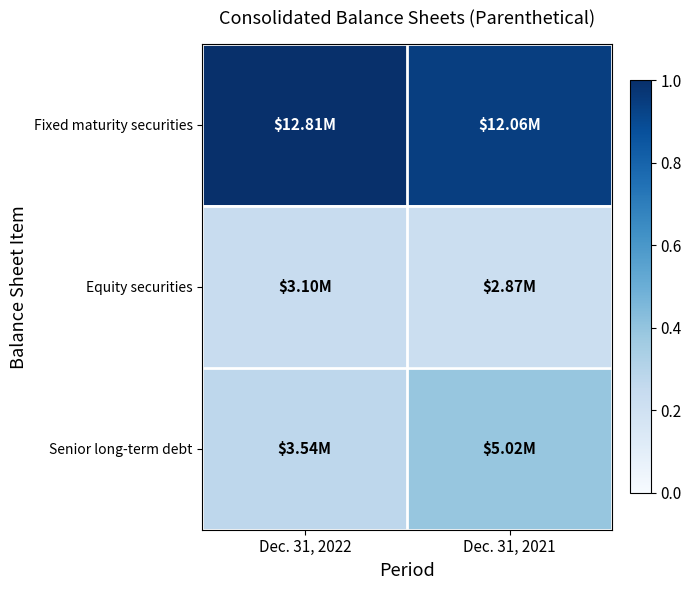

What is the spread (max minus min) of values at Dec. 31, 2021?

0.7